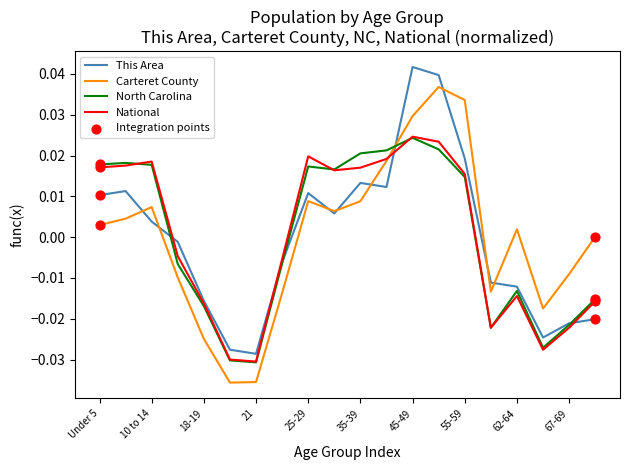

How many lines are shown in the chart?

4